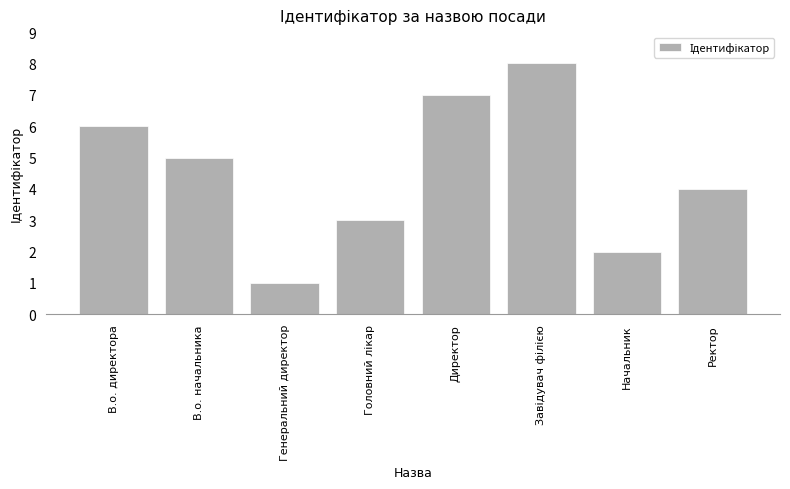

What is the change in value from Начальник to Ректор?

+2